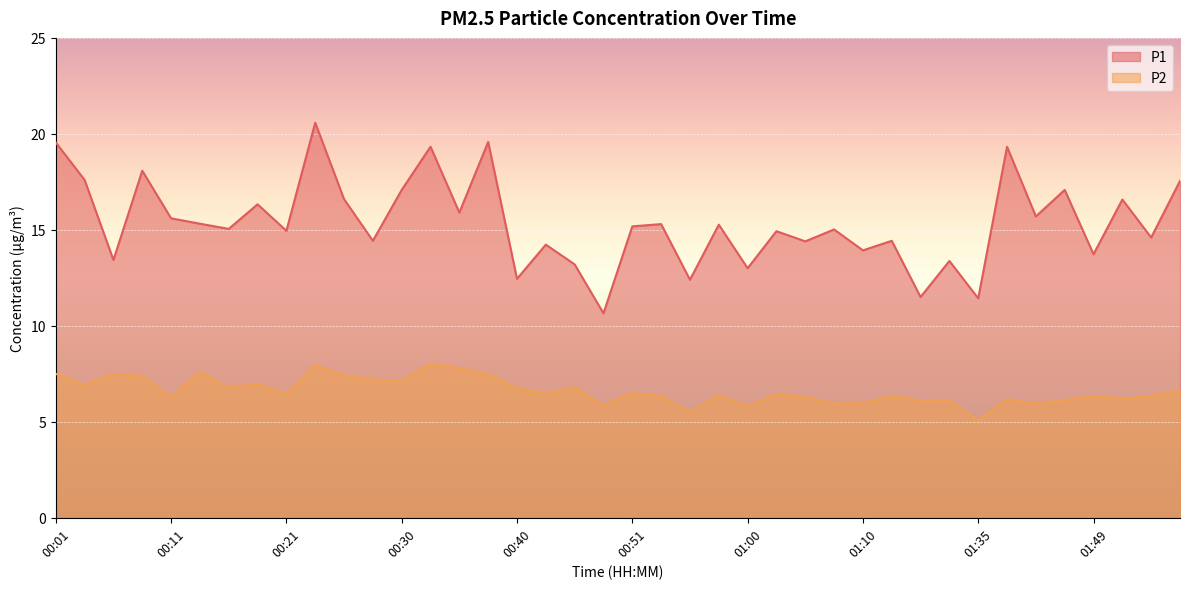

Reading left to right, list all the values displayed in this chart.

P1: 00:01=19.6	00:03=17.6	00:06=13.4	00:08=18.1	00:11=15.6	00:13=15.3	00:16=15.1	00:18=16.3	00:21=14.9	00:23=20.6	00:25=16.6	00:28=14.4	00:30=17.1	00:33=19.3	00:35=15.9	00:38=19.6	00:40=12.4	00:43=14.2	00:45=13.2	00:48=10.7	00:51=15.2	00:53=15.3	00:55=12.4	00:58=15.3	01:00=13.0	01:03=14.9	01:05=14.4	01:08=15.0	01:10=13.9	01:13=14.4	01:18=11.5	01:32=13.4	01:35=11.4	01:38=19.3	01:44=15.7	01:46=17.1	01:49=13.7	01:51=16.6	01:54=14.6	01:56=17.6
P2: 00:01=7.5	00:03=6.9	00:06=7.5	00:08=7.4	00:11=6.3	00:13=7.6	00:16=6.8	00:18=7.0	00:21=6.5	00:23=8.0	00:25=7.4	00:28=7.2	00:30=7.1	00:33=8.0	00:35=7.8	00:38=7.5	00:40=6.8	00:43=6.5	00:45=6.8	00:48=5.8	00:51=6.5	00:53=6.3	00:55=5.5	00:58=6.4	01:00=5.8	01:03=6.5	01:05=6.3	01:08=6.0	01:10=6.0	01:13=6.3	01:18=6.1	01:32=6.1	01:35=5.1	01:38=6.2	01:44=6.0	01:46=6.1	01:49=6.3	01:51=6.2	01:54=6.3	01:56=6.7